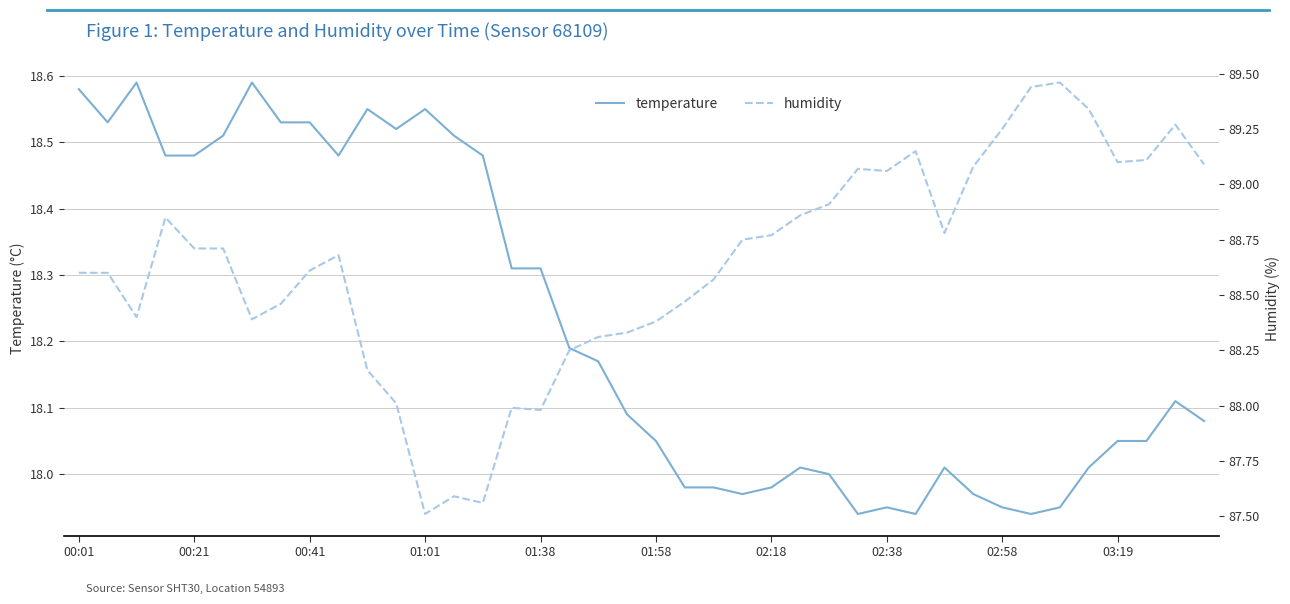

What is the average value of the humidity series?

88.6